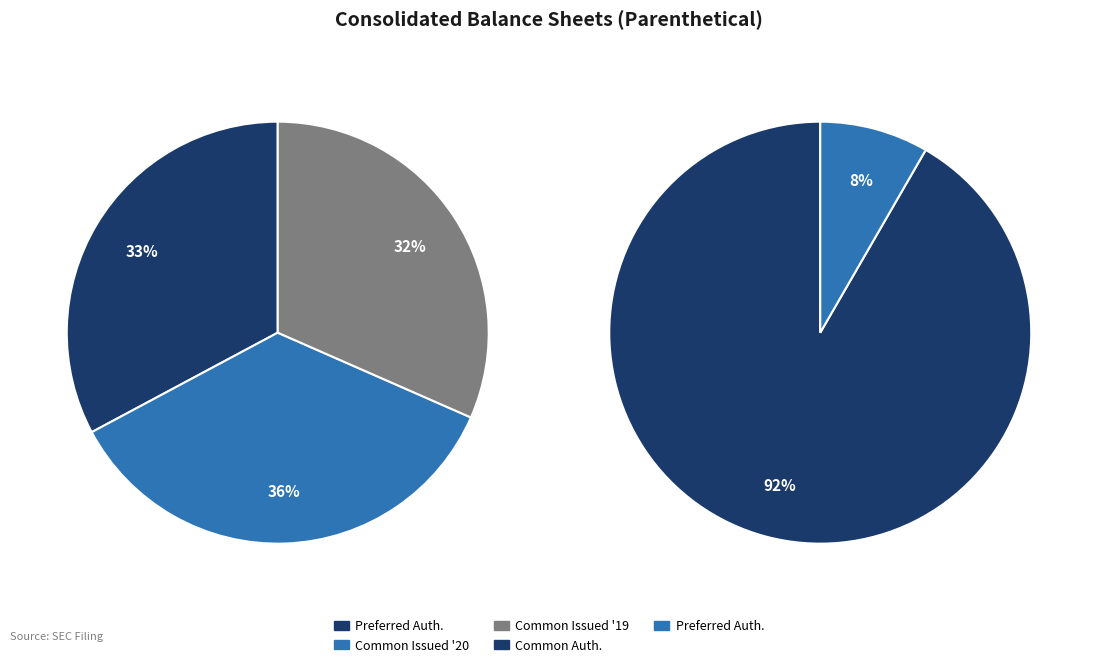

Rank the categories by value from highest to lowest.

Common Stock, Shares Authorized, Common Stock, Shares Issued (2020), Preferred Stock, Shares Authorized, Common Stock, Shares Issued (2019)